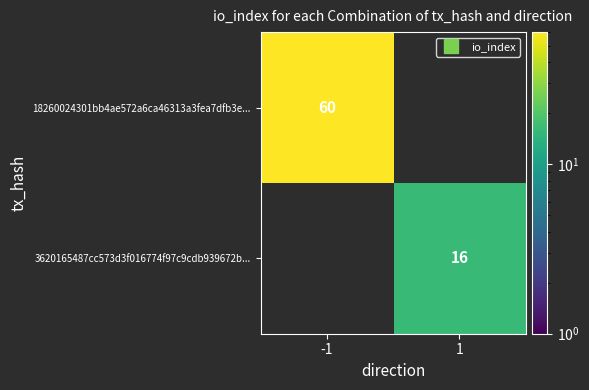

List the series in order of their overall mean, highest first.

18260024301bb4ae572a6ca46313a3fea7dfb3e..., 3620165487cc573d3f016774f97c9cdb939672b...